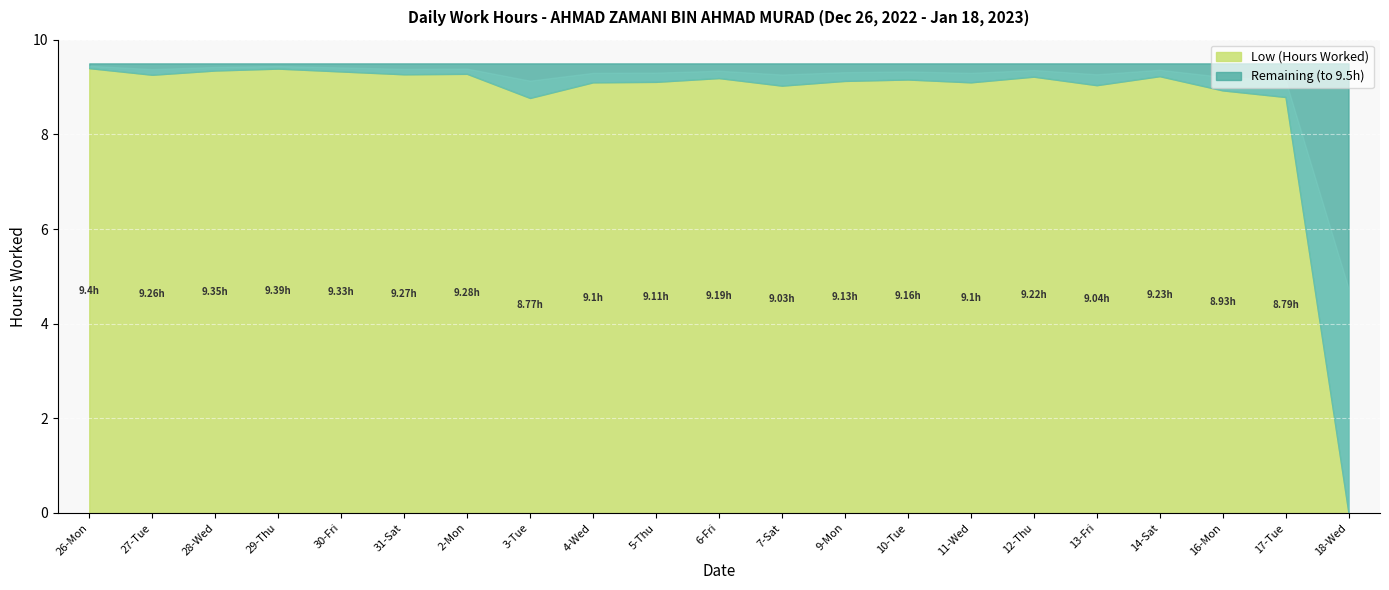

How many data points are less than 9?

4